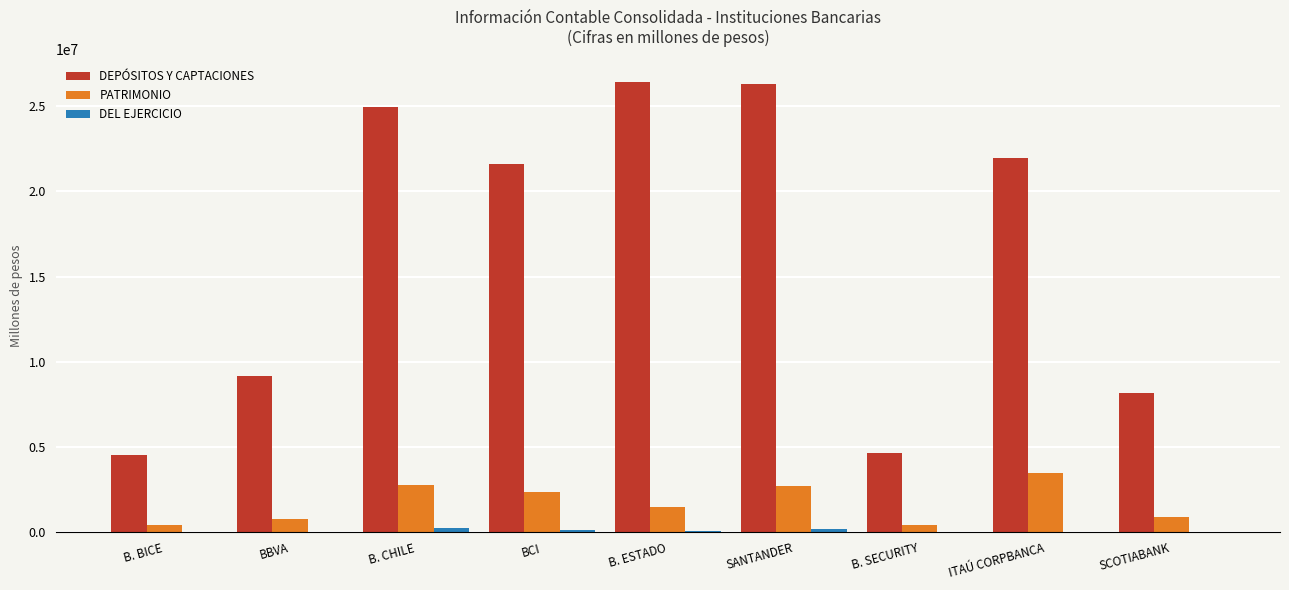

At which label does DEPÓSITOS Y CAPTACIONES first exceed 21597175?

B. CHILE